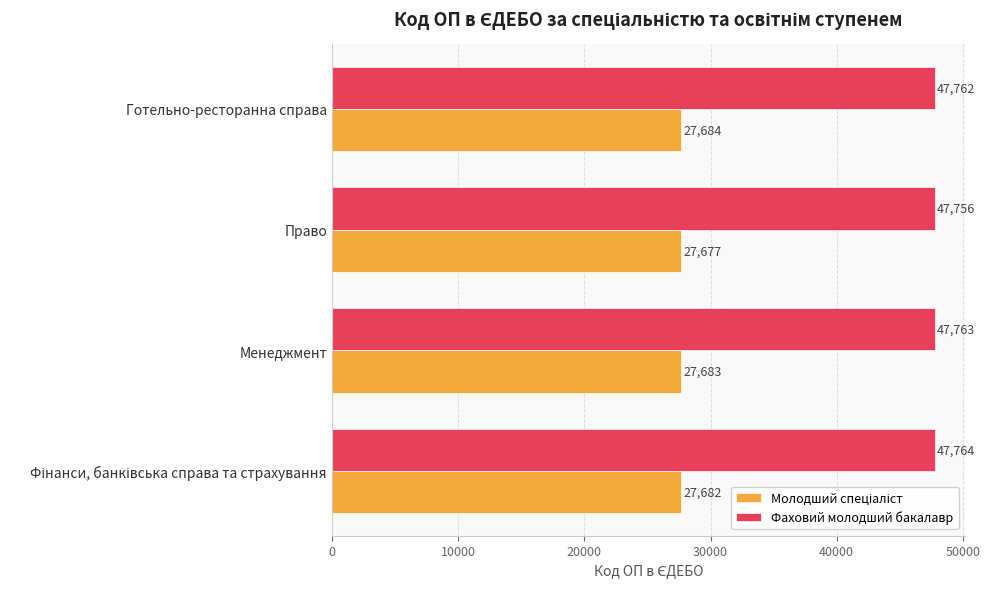

The value of Фаховий молодший бакалавр at Право is 47756. True or false?

True